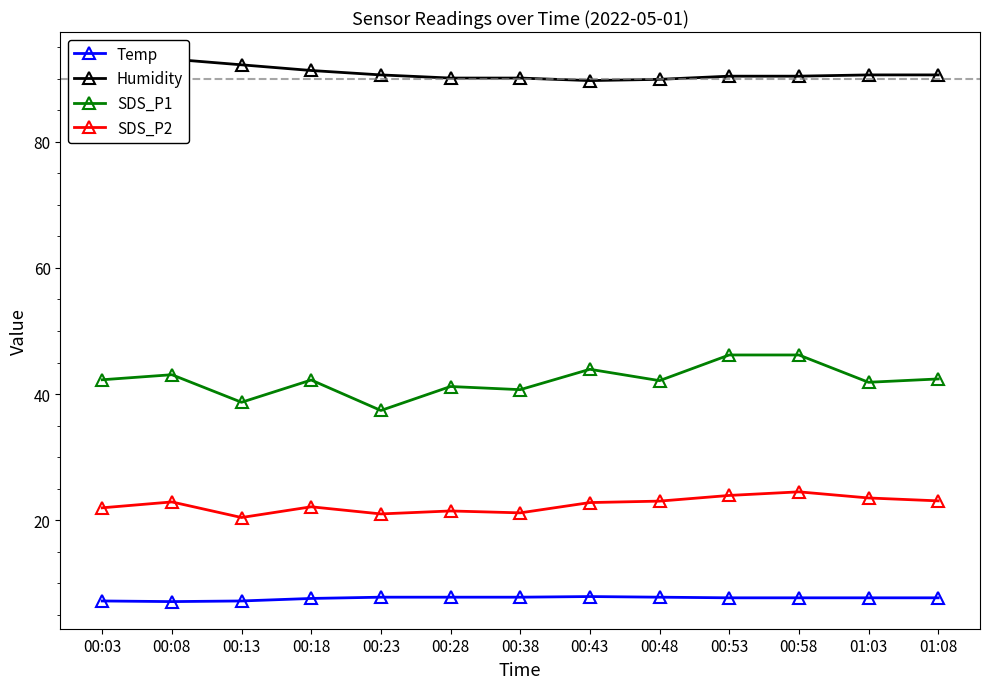

What is the difference between the maximum and second lowest values in the SDS_P1 series?

7.5